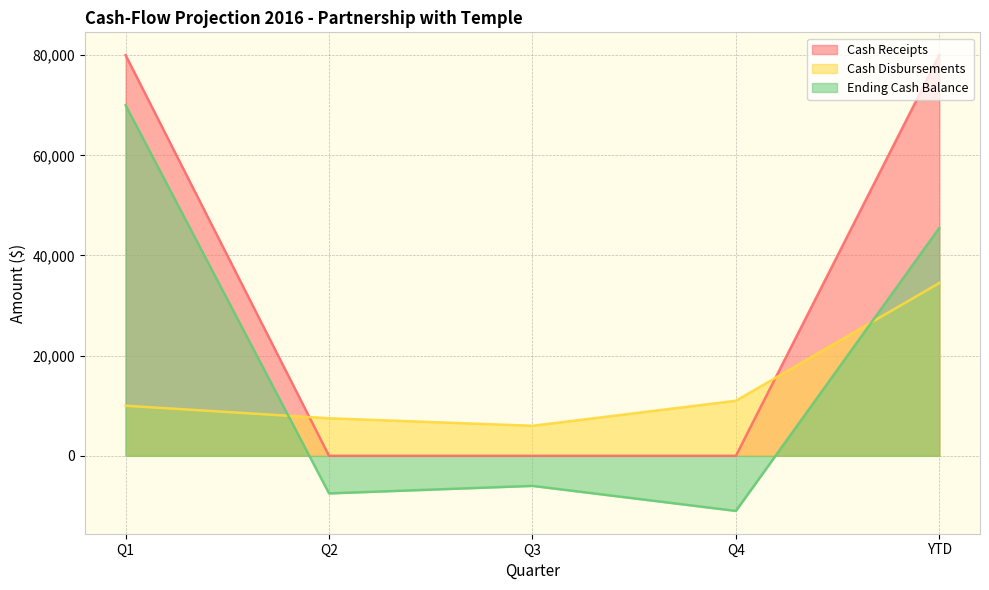

How many interior local valleys does the Ending Cash Balance series have?

2